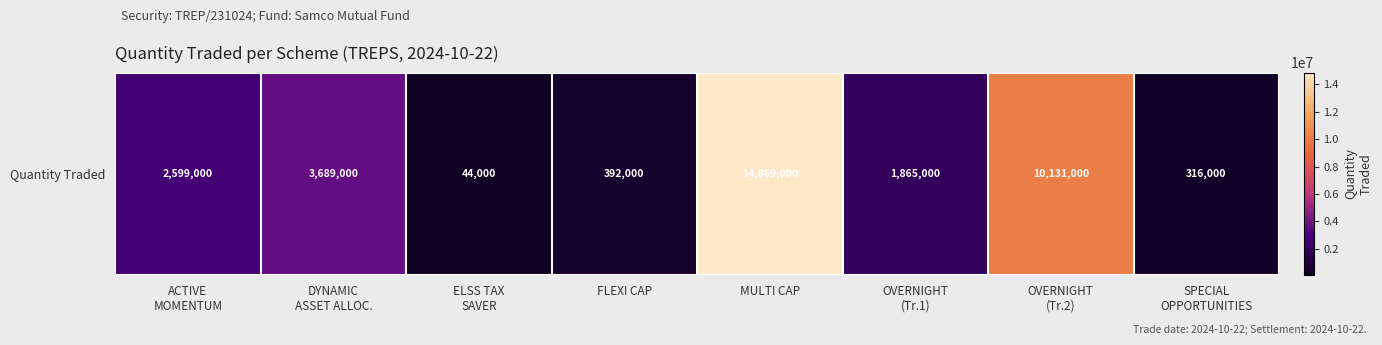

What is the difference between the second highest and minimum values?

10087000